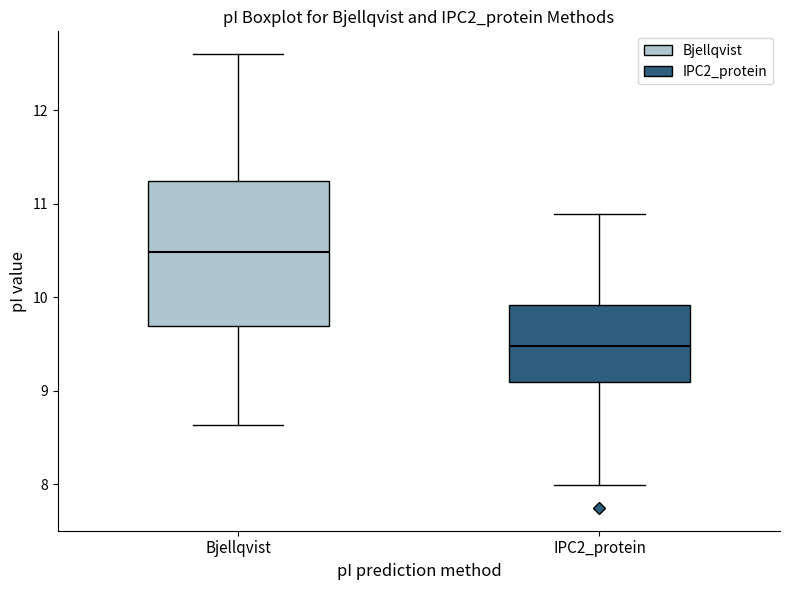

Which box's median line is the lowest?

IPC2_protein